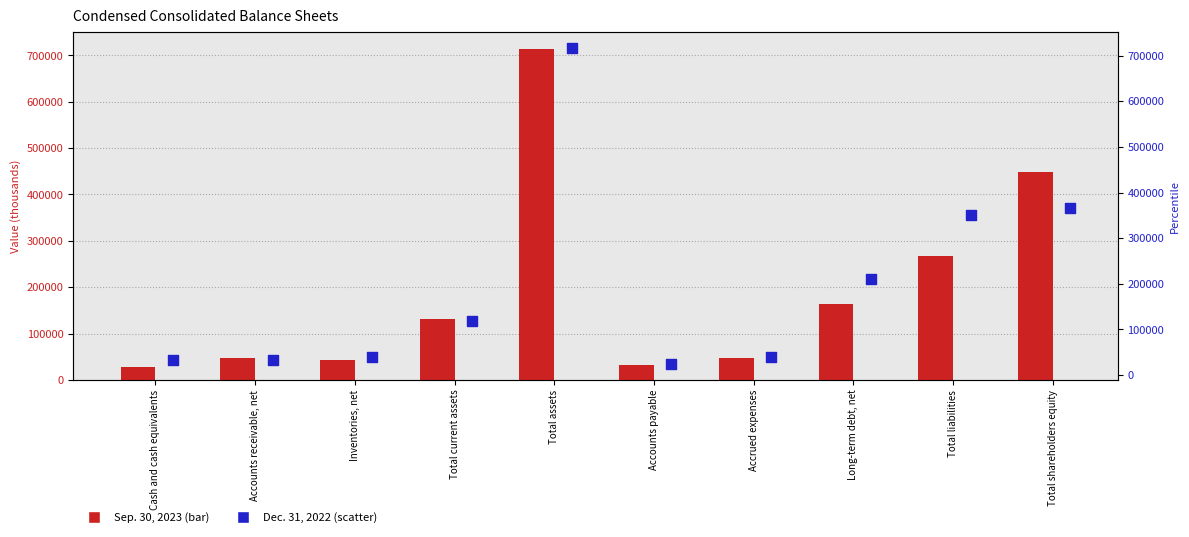

What is the total value across all series at Accrued expenses?

86162